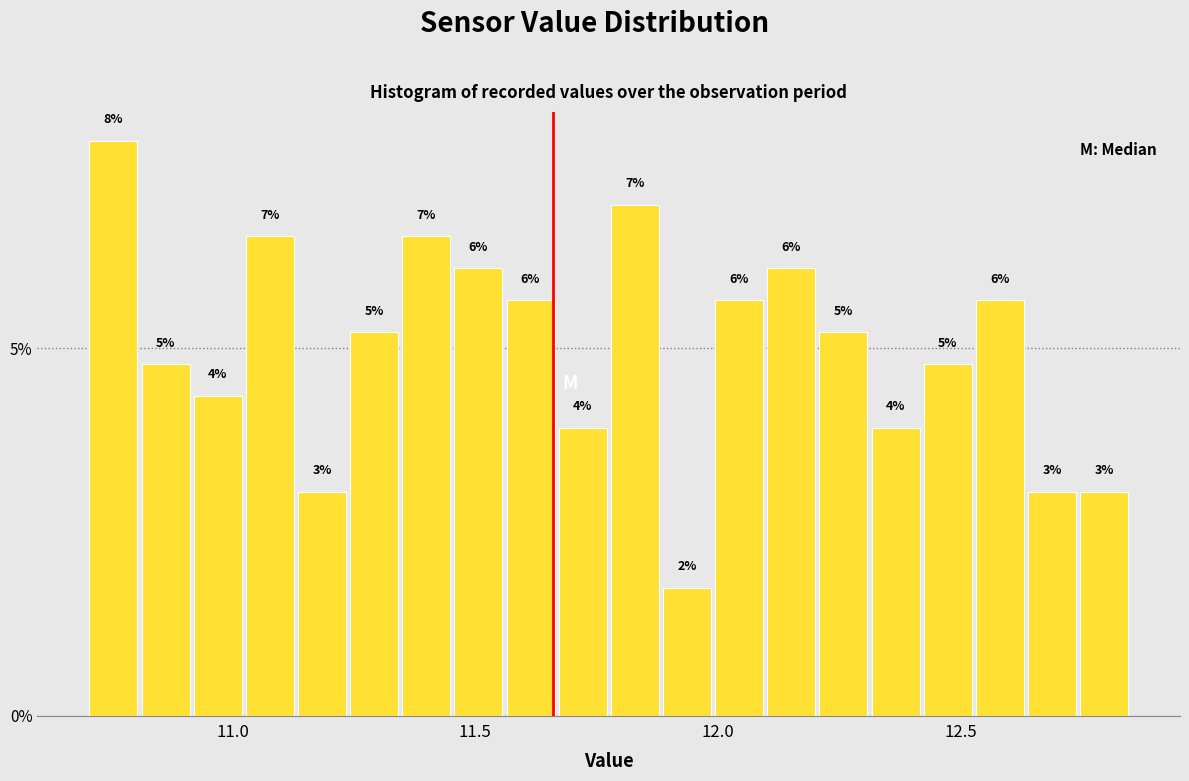

Around what value on the x-axis is the tallest bar? Give the approximate position of its centre, as read against the axis.

10.75